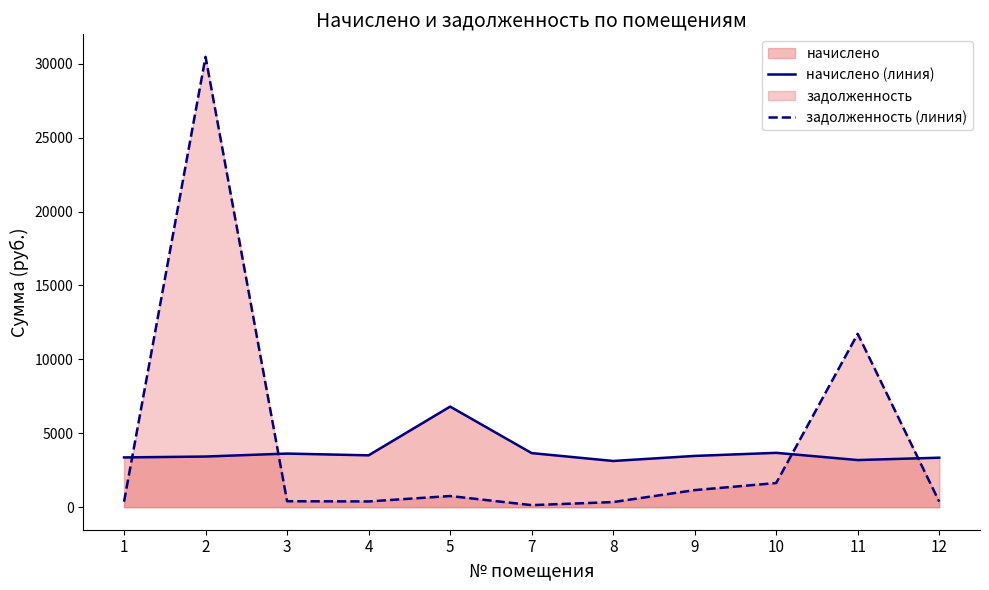

Reading right to left, what are all the values shown in this chart?

начислено (линия): 3348.9	3189.0	3677.6	3468.8	3126.8	3659.8	6804.4	3508.8	3627.8	3427.0	3366.6
задолженность (линия): 372.1	11726.8	1634.5	1156.3	347.4	139.8	756.0	389.9	403.1	30460.0	374.1